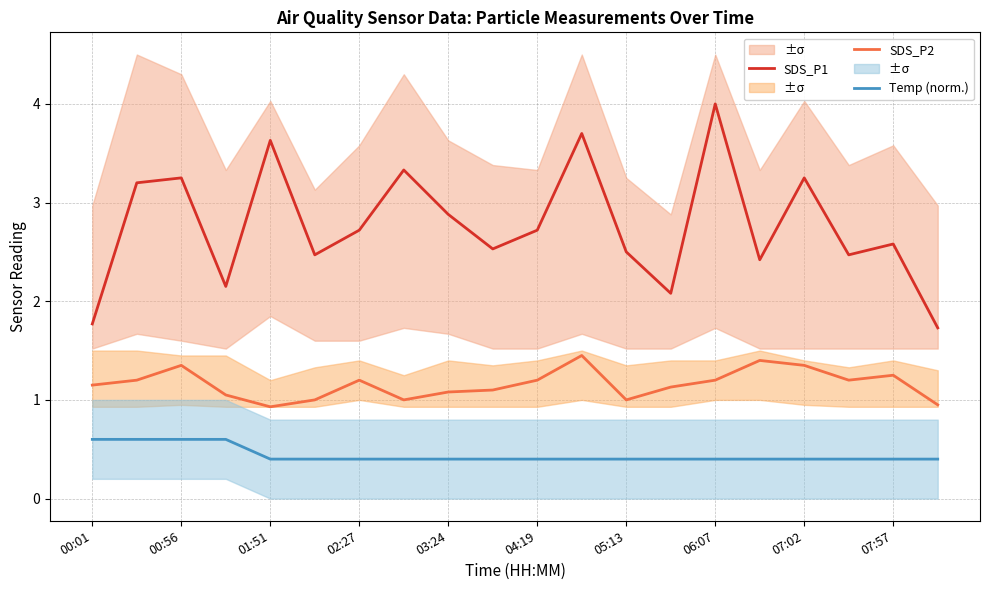

Reading left to right, extract all data points from this chart.

SDS_P1: 1.8	3.2	3.2	2.1	3.6	2.5	2.7	3.3	2.9	2.5	2.7	3.7	2.5	2.1	4.0	2.4	3.2	2.5	2.6	1.7
SDS_P2: 1.1	1.2	1.4	1.1	0.9	1.0	1.2	1.0	1.1	1.1	1.2	1.4	1.0	1.1	1.2	1.4	1.4	1.2	1.2	0.9
Temp (norm.): 0.6	0.6	0.6	0.6	0.4	0.4	0.4	0.4	0.4	0.4	0.4	0.4	0.4	0.4	0.4	0.4	0.4	0.4	0.4	0.4